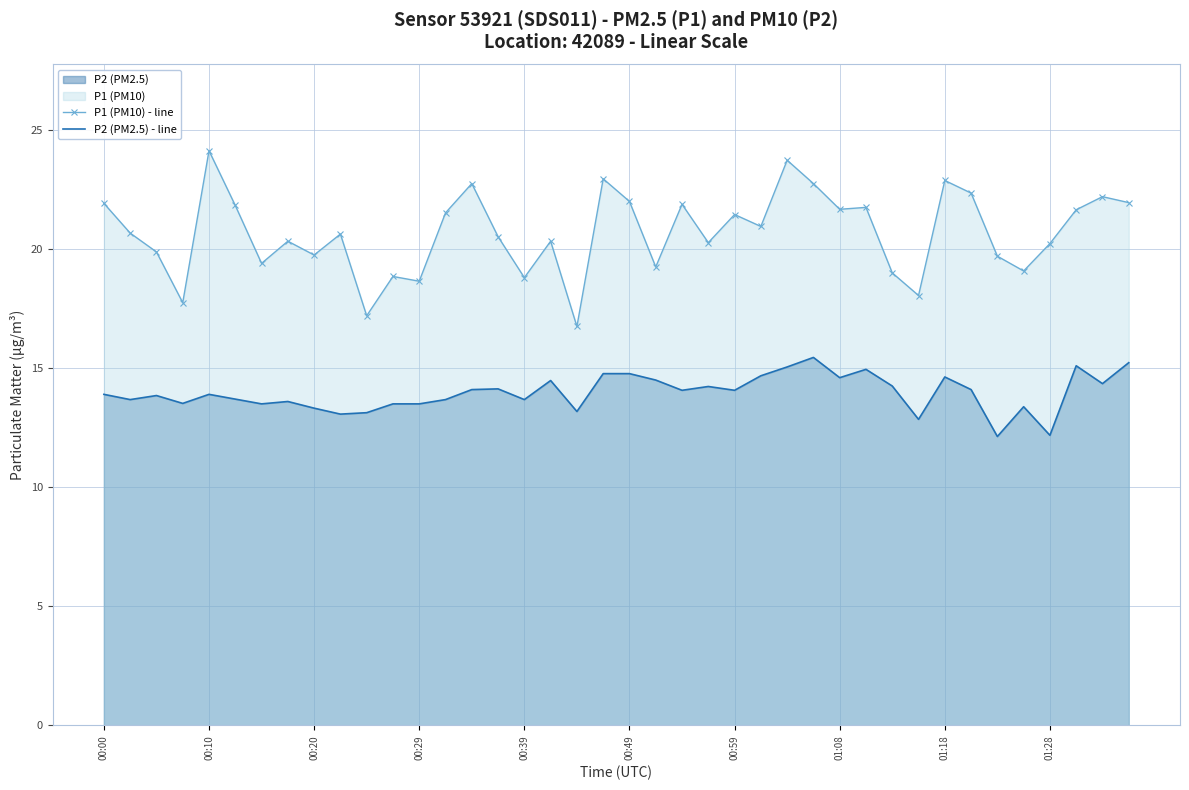

List the series in order of their peak value, highest first.

P1 (PM10) - line, P2 (PM2.5) - line